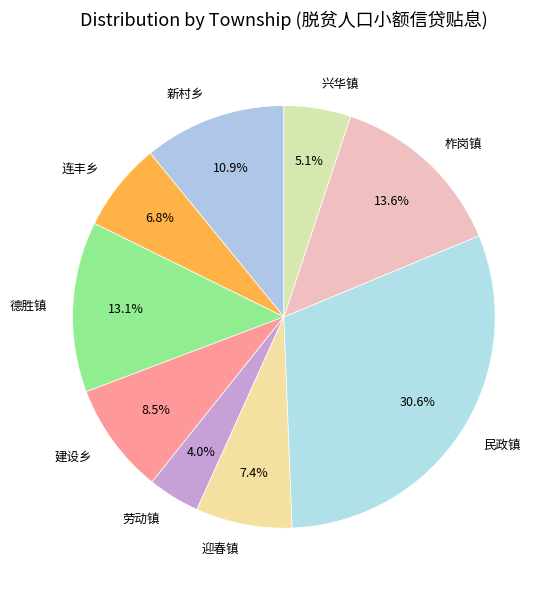

Is there any slice that represents more than half of the pie?

No